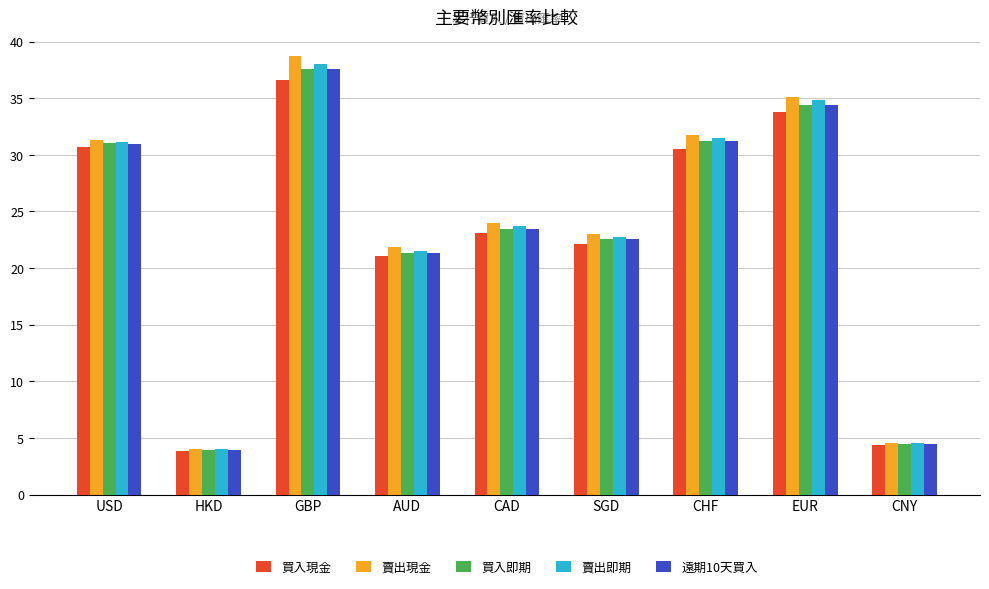

Which category has the lowest value in the 賣出現金 series?

HKD